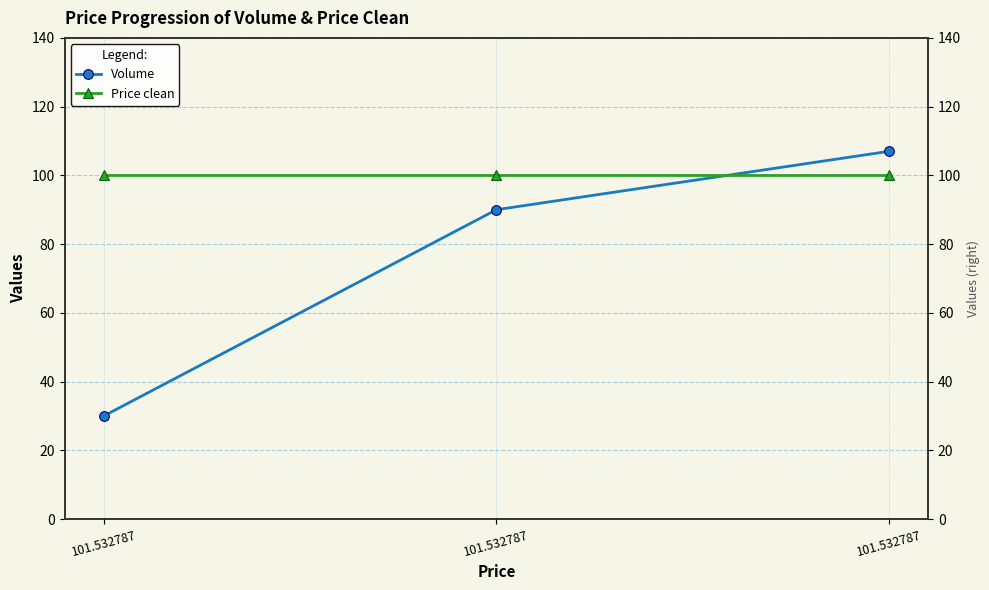

What is the difference between the maximum and second lowest values in the Volume series?

17